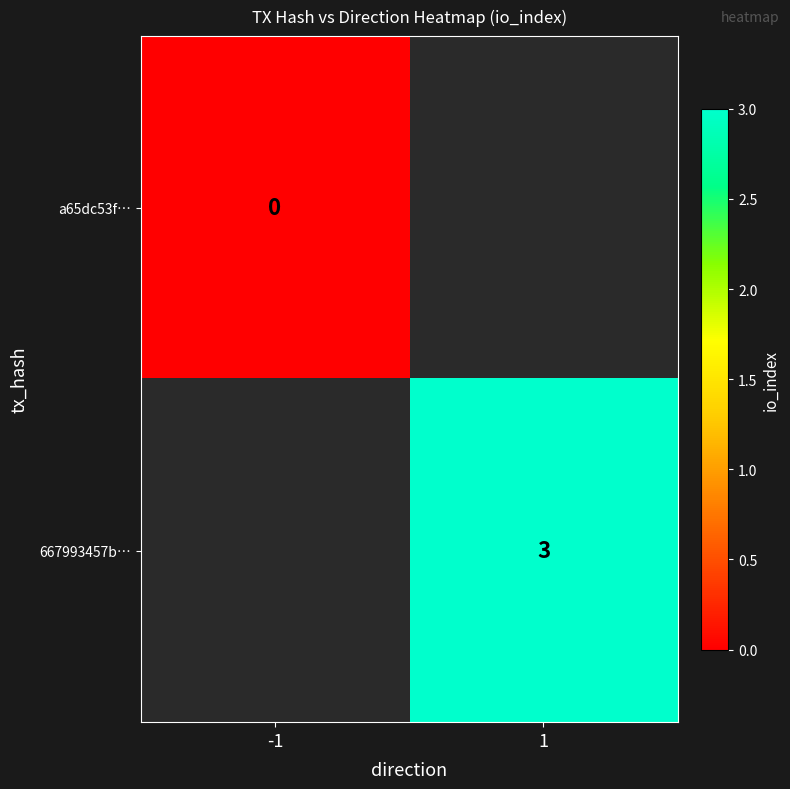

Is it true that 667993457b… equals 1 at 1?

False